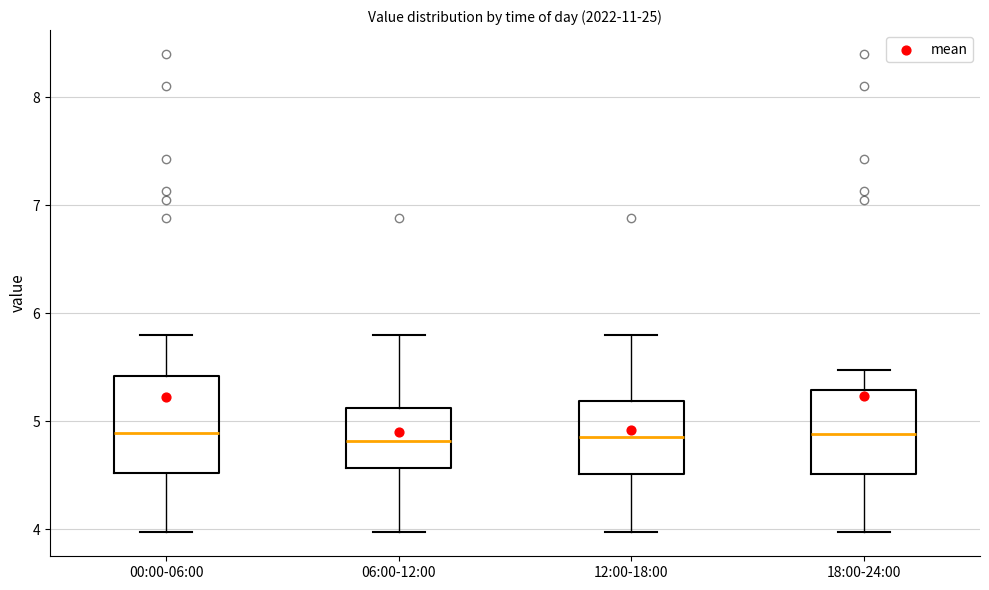

Reading left to right, transcribe this box plot: for each box, give where its median line is, the range the box spans, and where its two whiskers end, as read against the y-axis. The values are not printed on the chart, so give them approximately, as read against the axis.

00:00-06:00: median 4.9, box 4.5 to 5.4, whiskers 4.0 to 5.8
06:00-12:00: median 4.8, box 4.6 to 5.1, whiskers 4.0 to 5.8
12:00-18:00: median 4.9, box 4.5 to 5.2, whiskers 4.0 to 5.8
18:00-24:00: median 4.9, box 4.5 to 5.3, whiskers 4.0 to 5.5